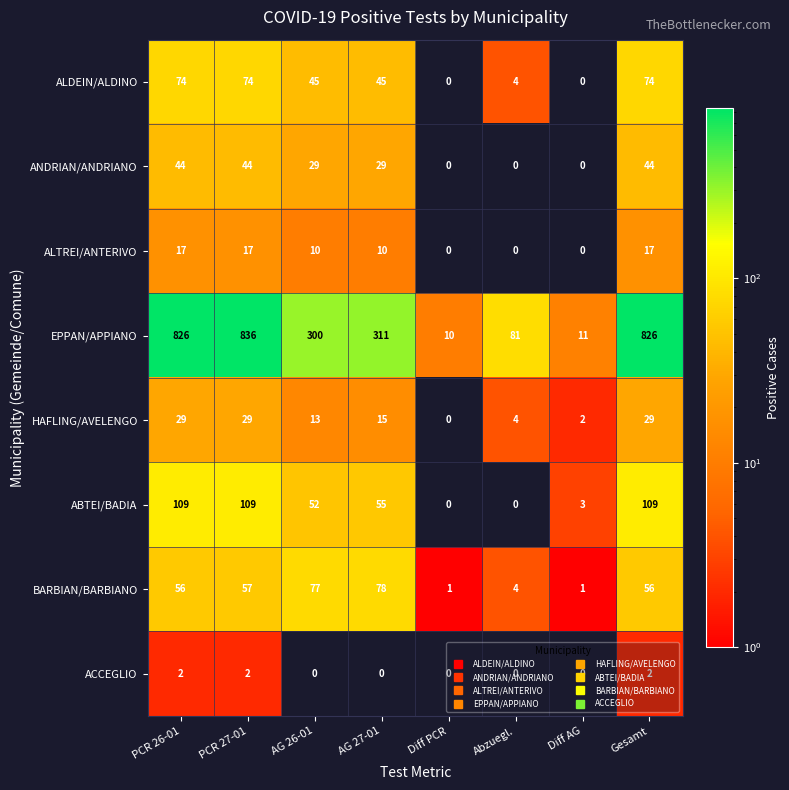

Between AG 27-01 and Abzuegl., which series saw the biggest shift?

EPPAN/APPIANO